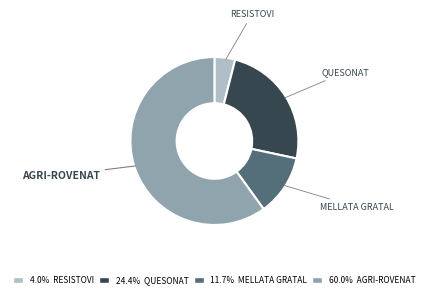

Approximately how many times larger is the value at MELLATA GRATAL compared to RESISTOVI?

2.9